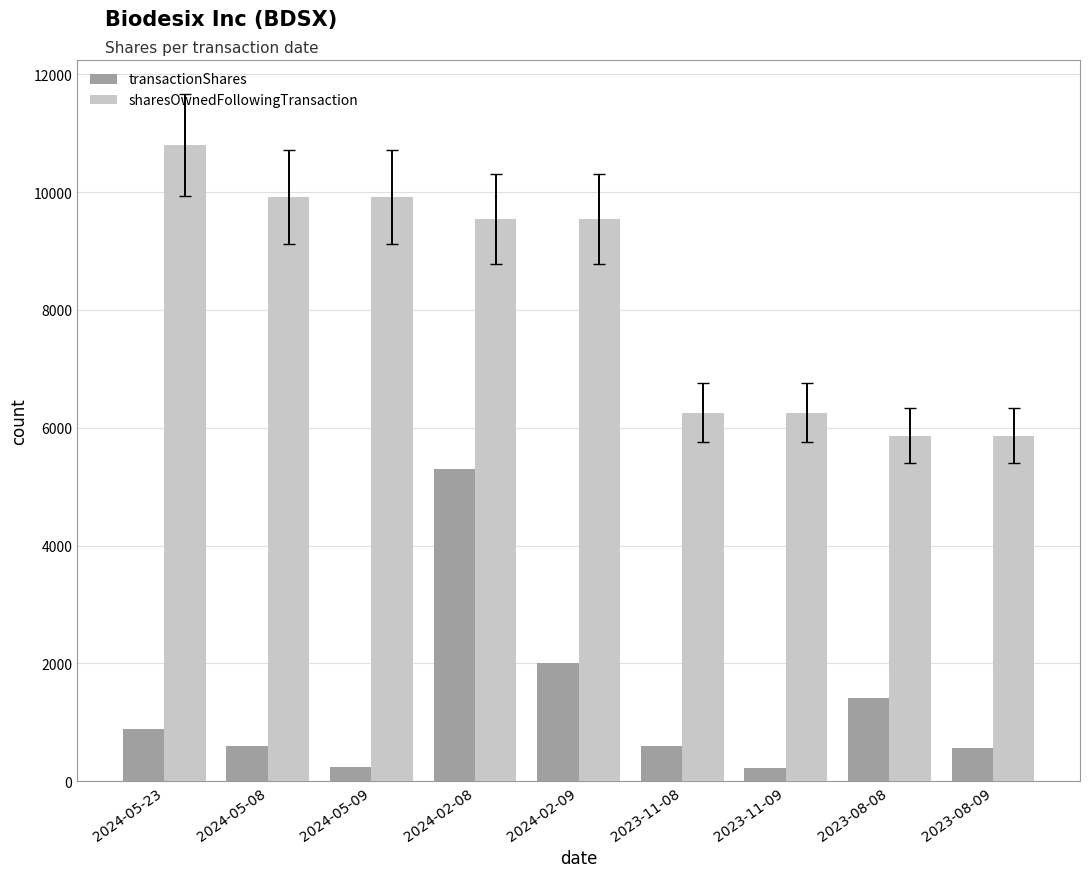

Between 2024-05-23 and 2023-08-08, which series saw the biggest shift?

sharesOwnedFollowingTransaction